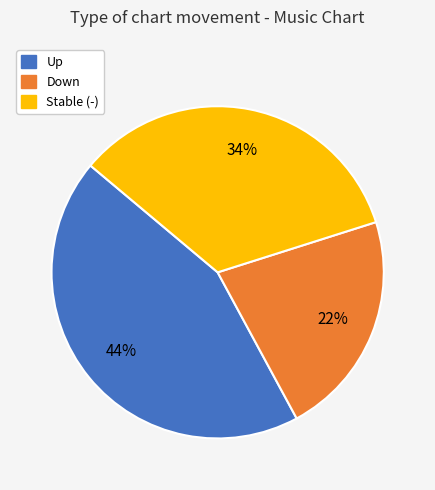

To the nearest percent, what is the difference between the largest and smallest slice percentages?

22%